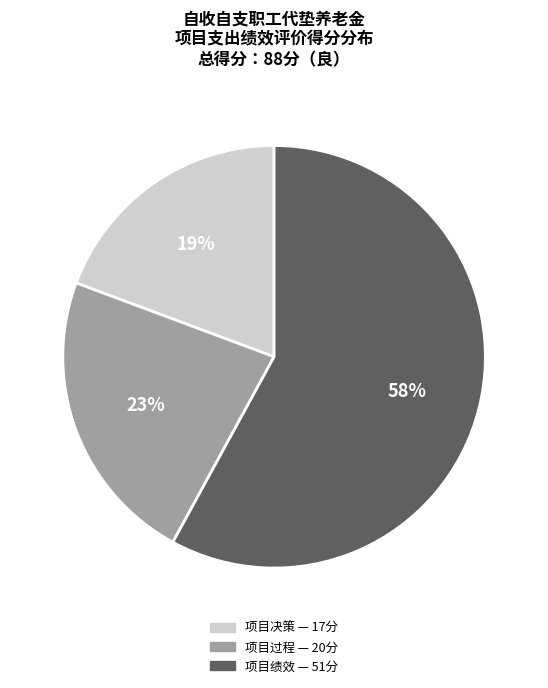

Is there any slice that represents more than half of the pie?

Yes